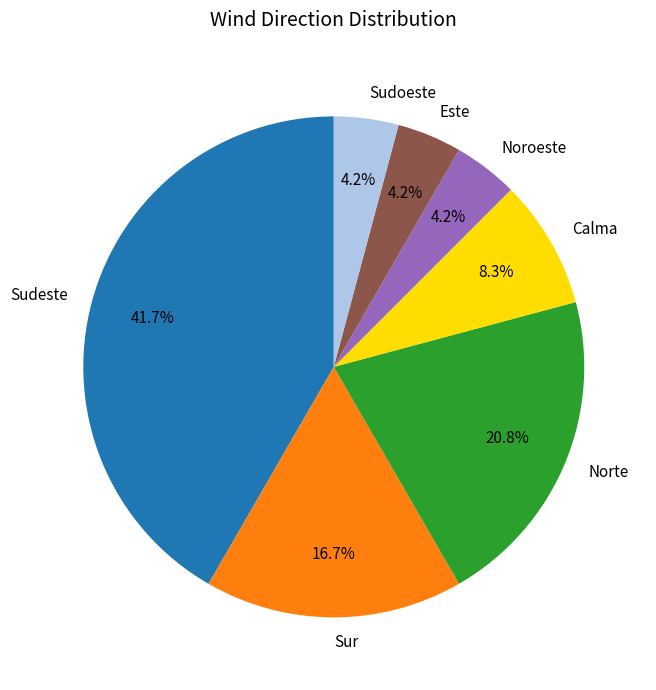

What is the total percentage of Noroeste and Norte?

25.0%